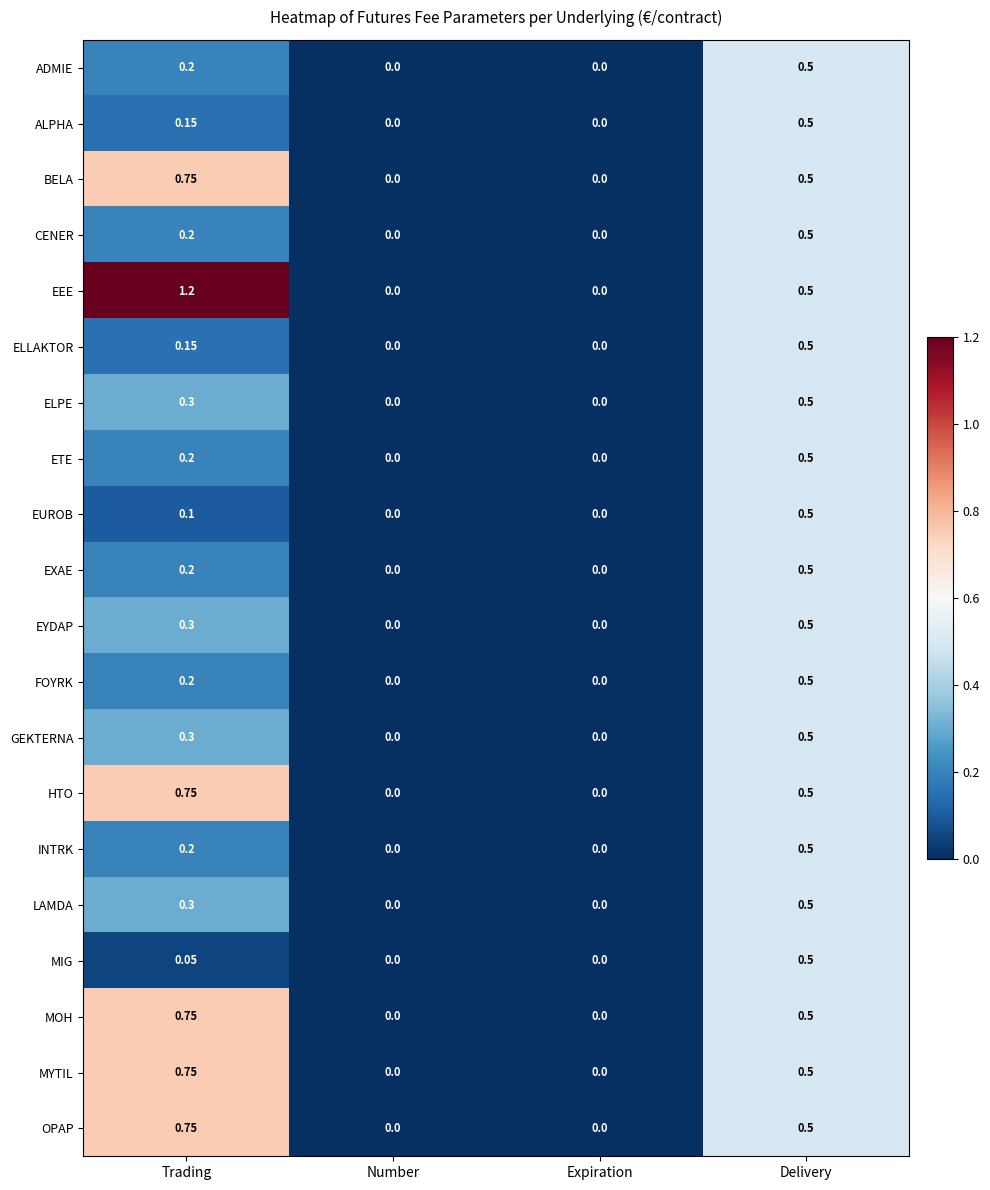

Which category has the highest value in the OPAP series?

Trading